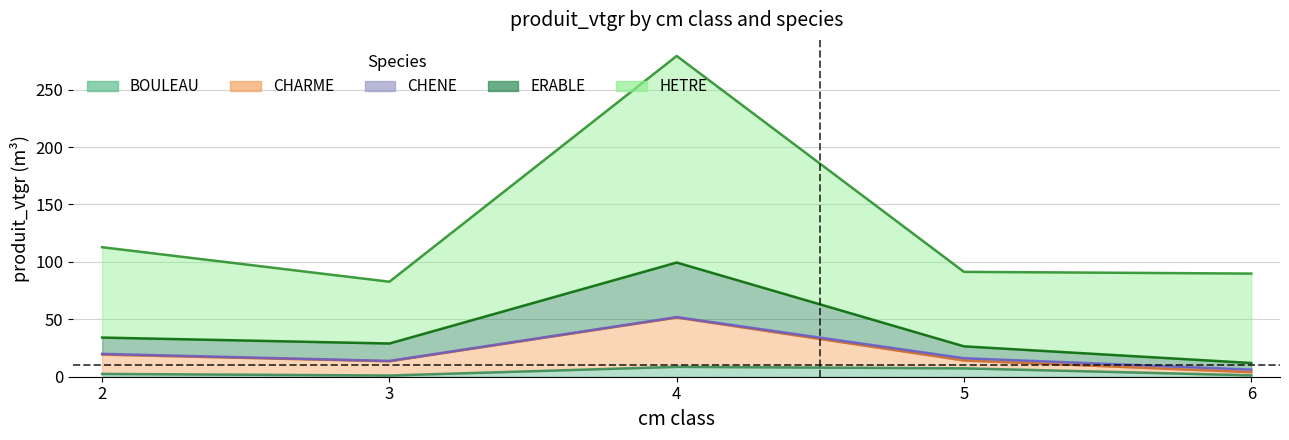

Which series has the largest total across all categories?

HETRE